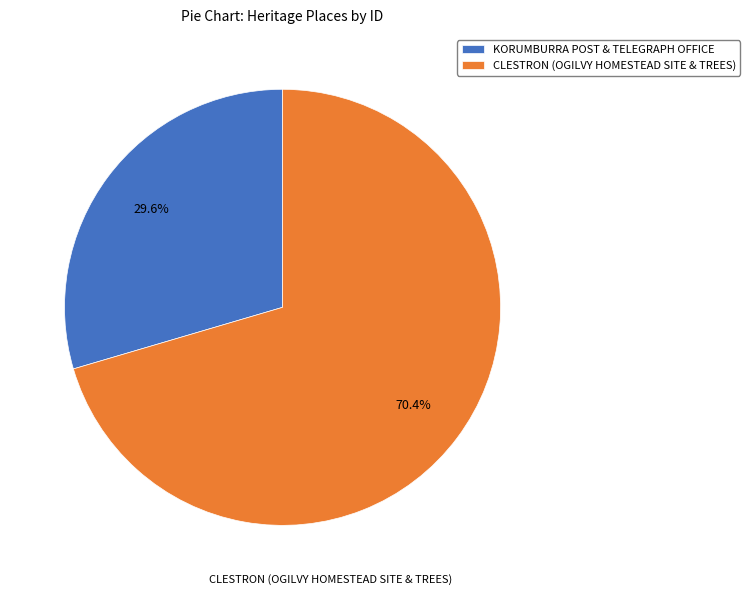

To the nearest percent, what is the difference between the largest and smallest slice percentages?

41%